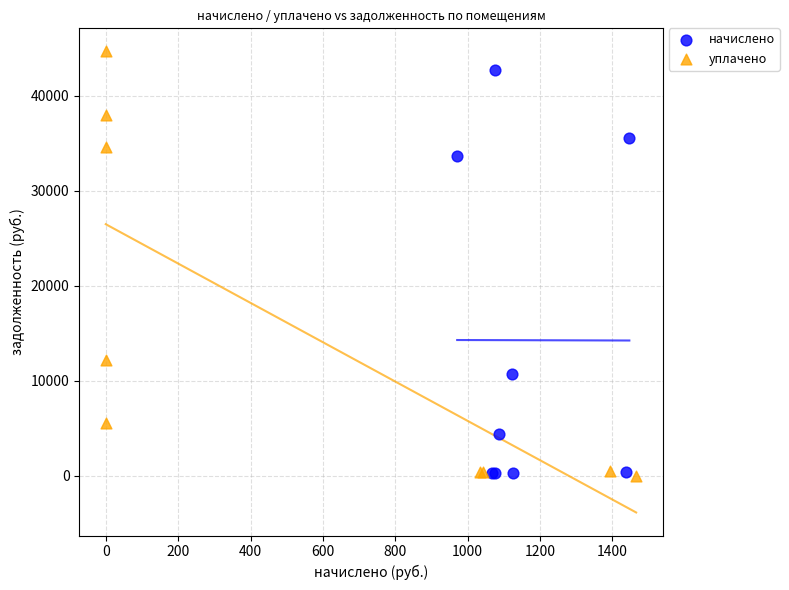

Which series has the widest spread of Y values?

уплачено